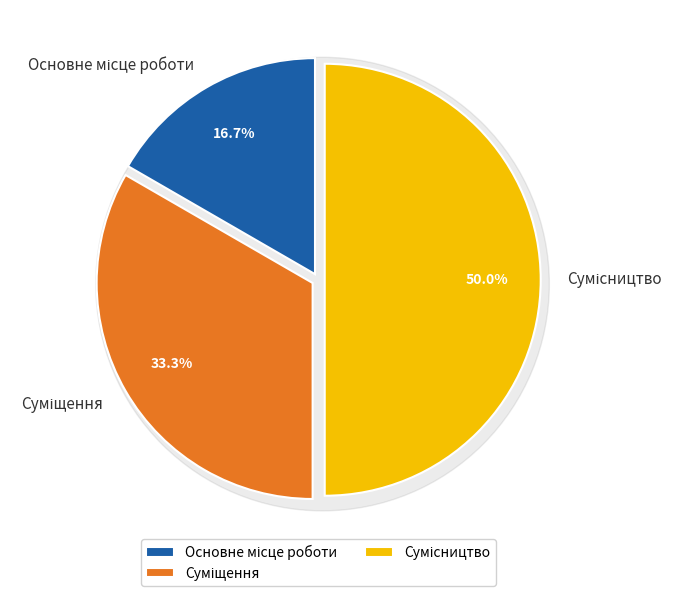

To the nearest percent, what is the difference between the largest and smallest slice percentages?

33%